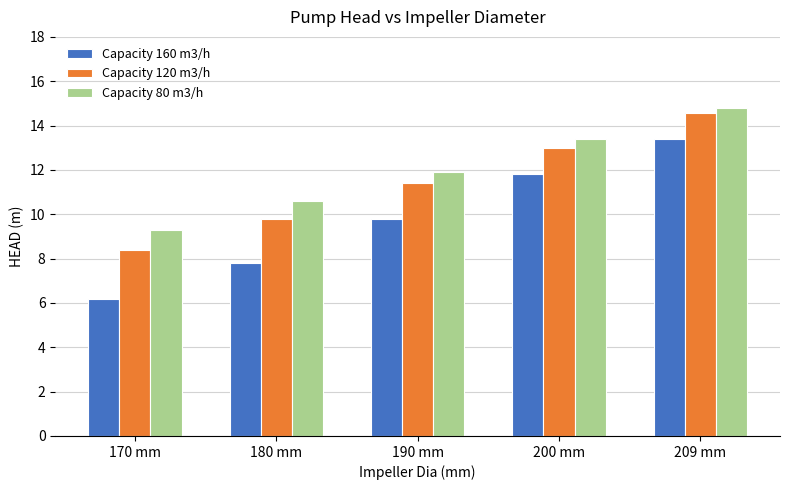

What is the sum of the Capacity 120 m3/h values at 170 mm and 209 mm?

23.0